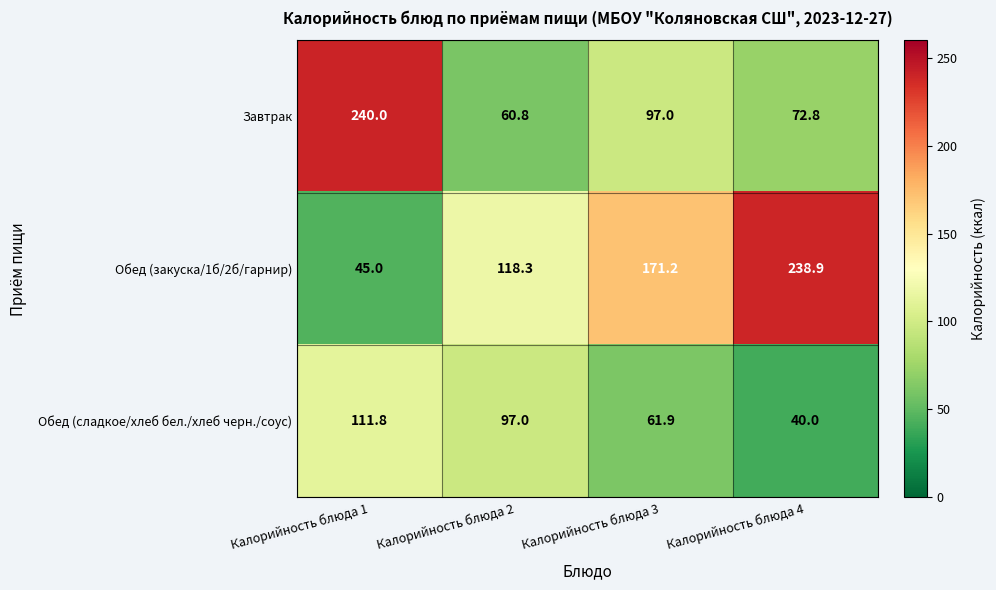

What is the maximum value shown in the chart?

240.0